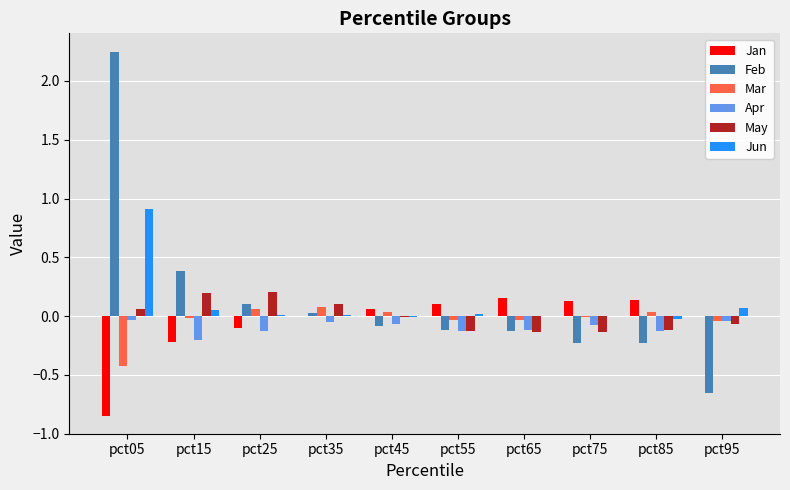

What is the sum of all Jan values?

-0.6